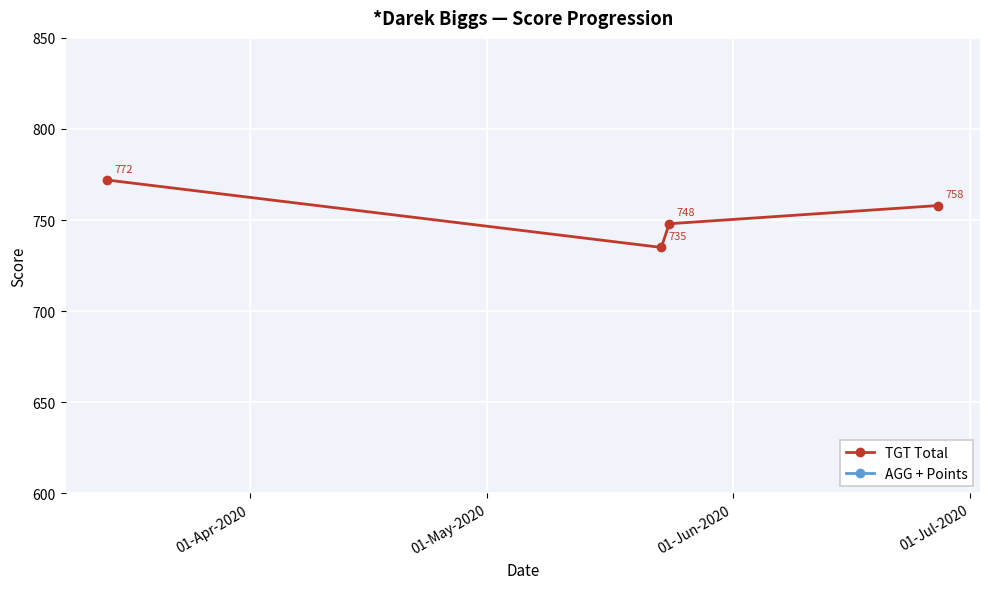

True or false: AGG + Points and TGT Total intersect in this chart.

False